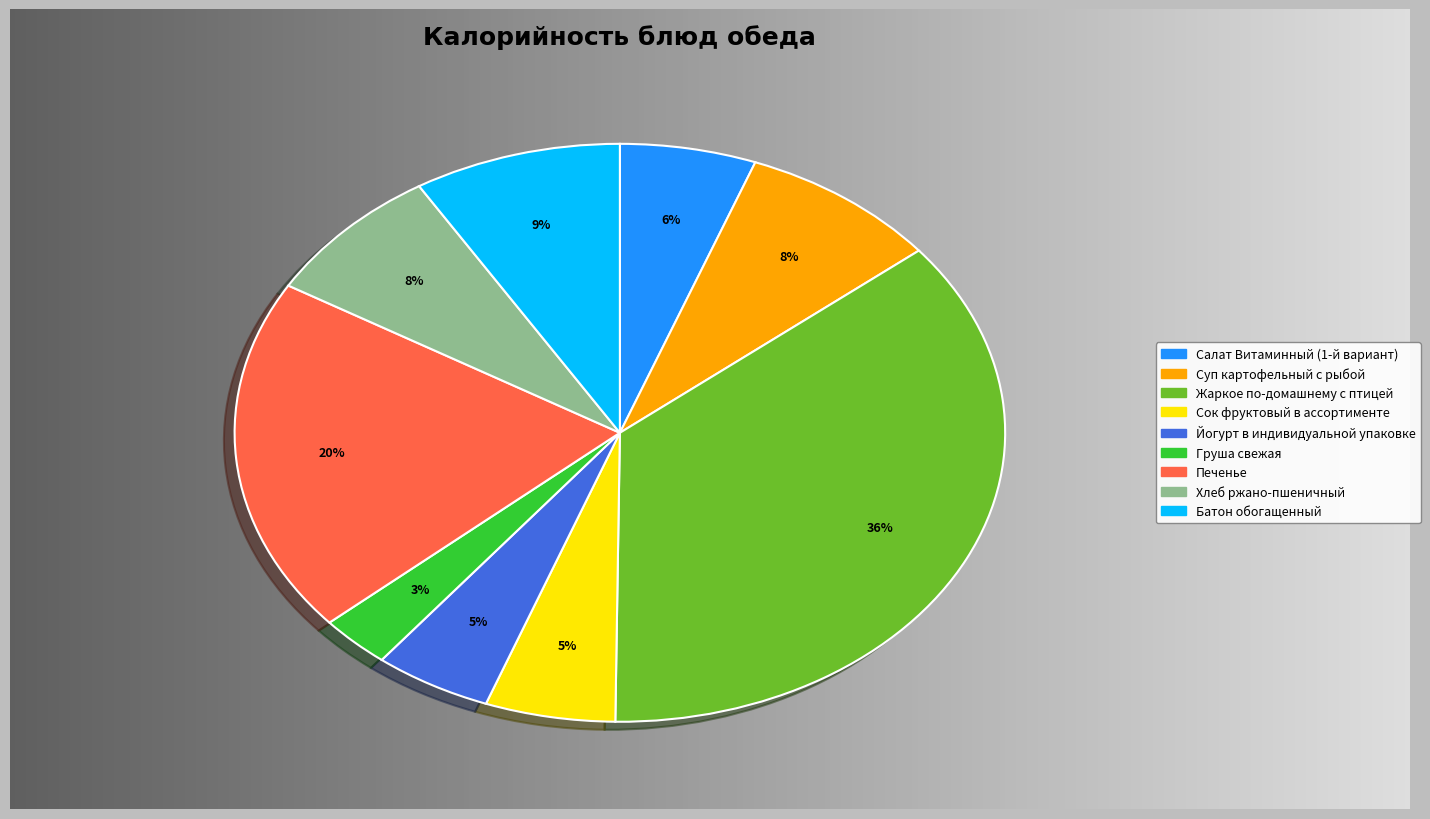

Which has a higher value, Груша свежая or Жаркое по-домашнему с птицей?

Жаркое по-домашнему с птицей